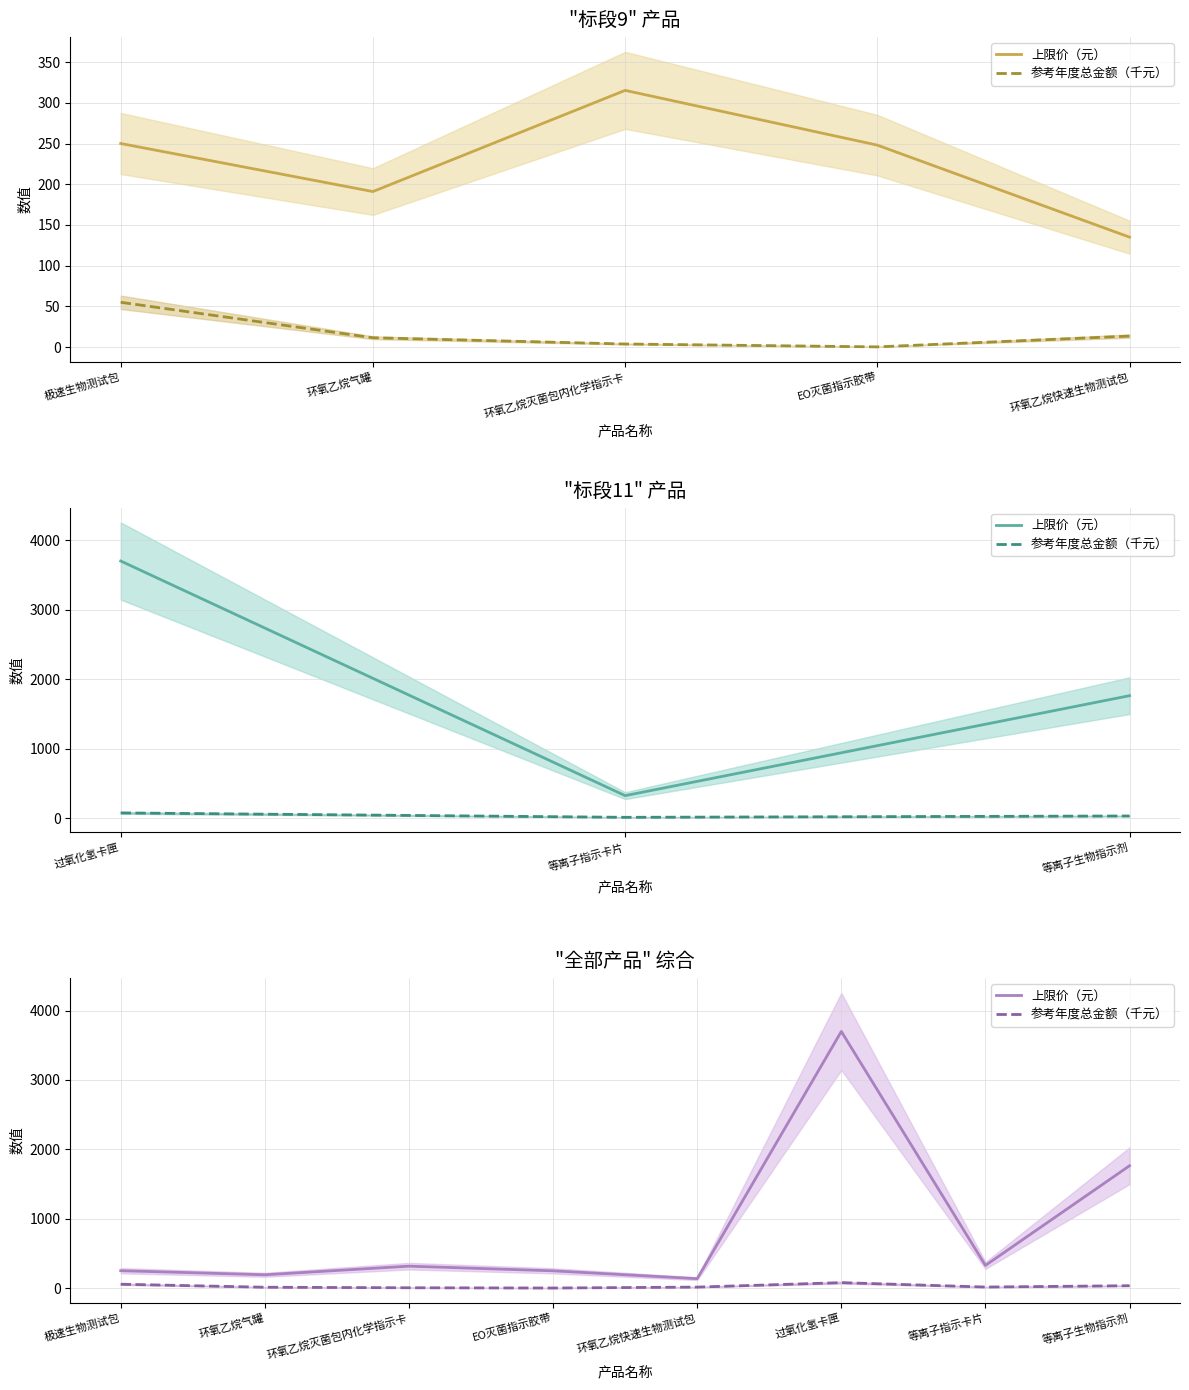

List the series in order of their overall mean, lowest first.

参考年度总金额（千元）, 上限价（元）